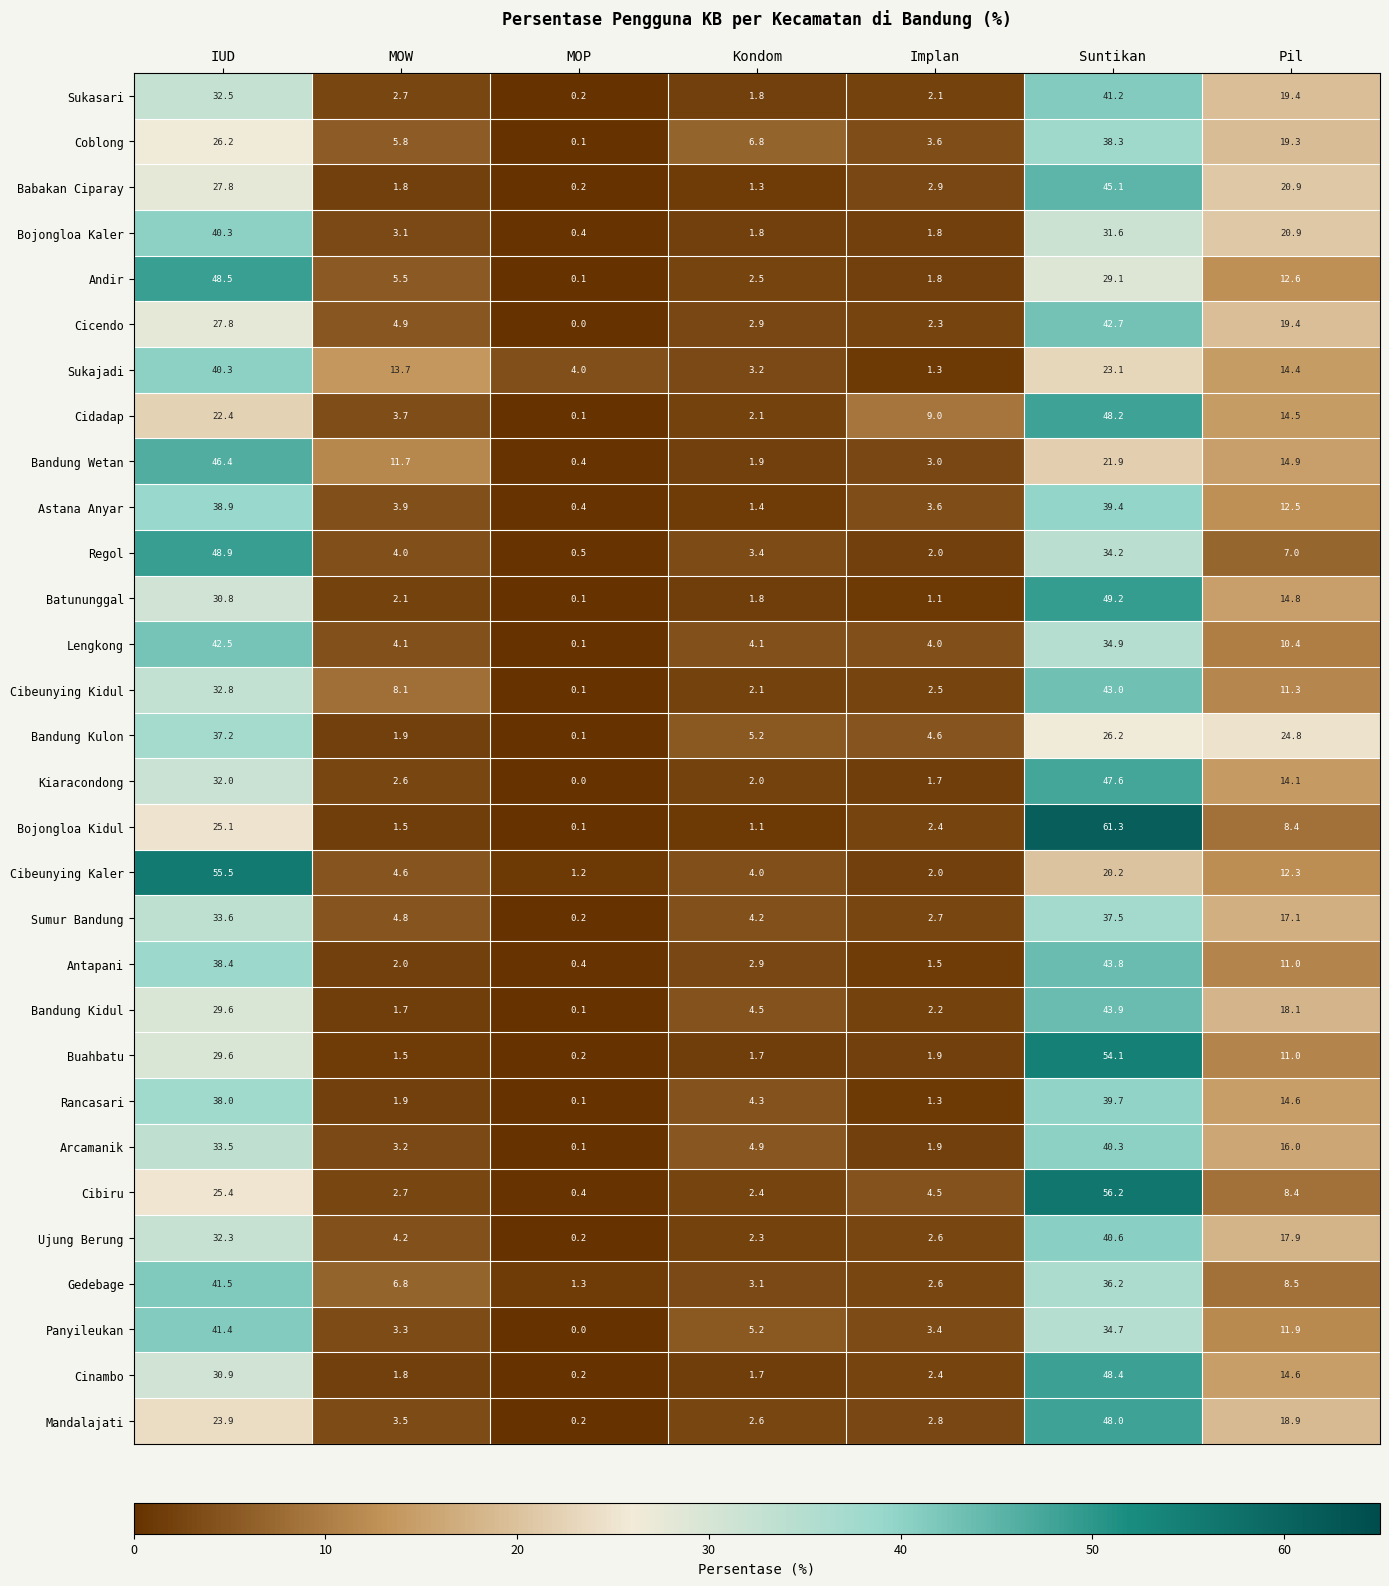

The value of Panyileukan at Suntikan is 34.7. True or false?

True